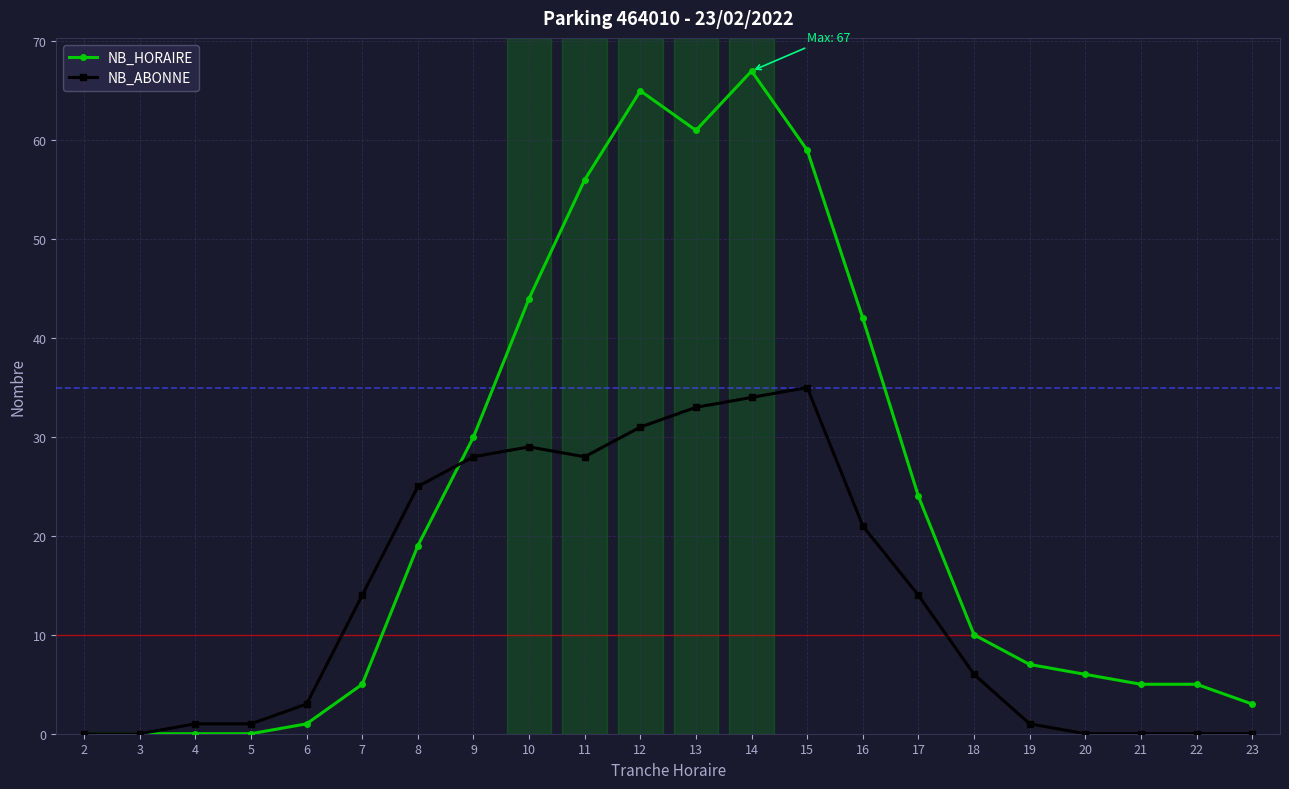

How many data points in NB_ABONNE are less than 14?

11